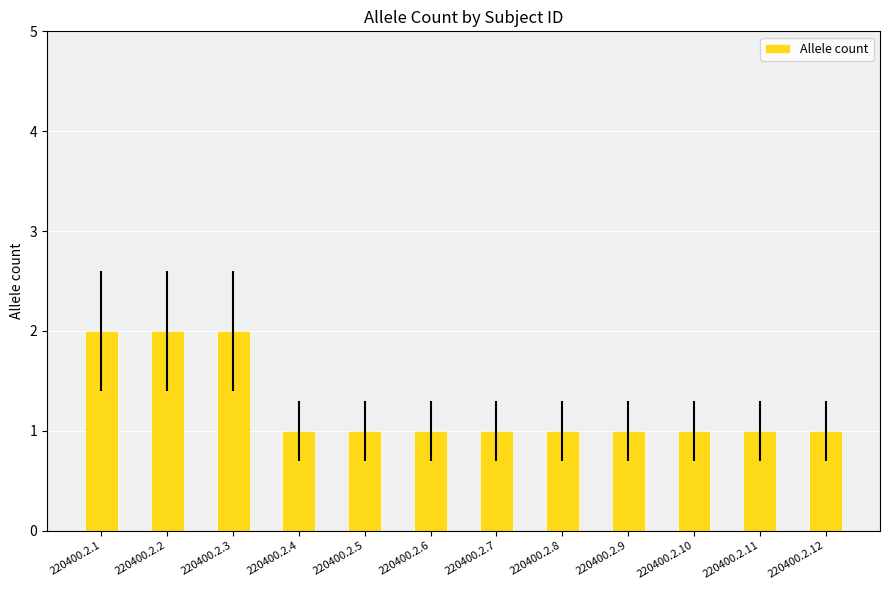

Is it true that the value at 220400.2.1 is 1?

False